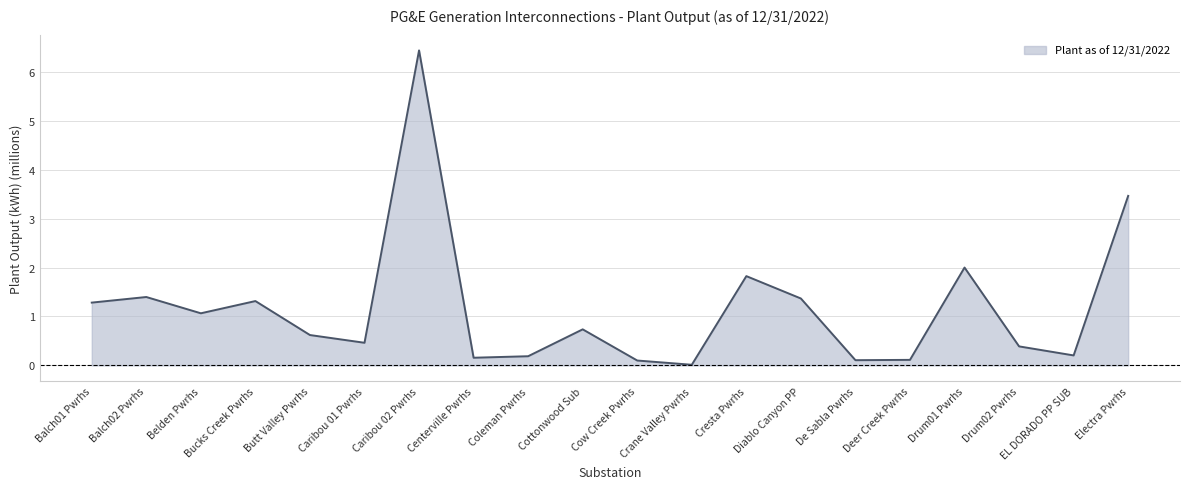

How many lines are shown in the chart?

1